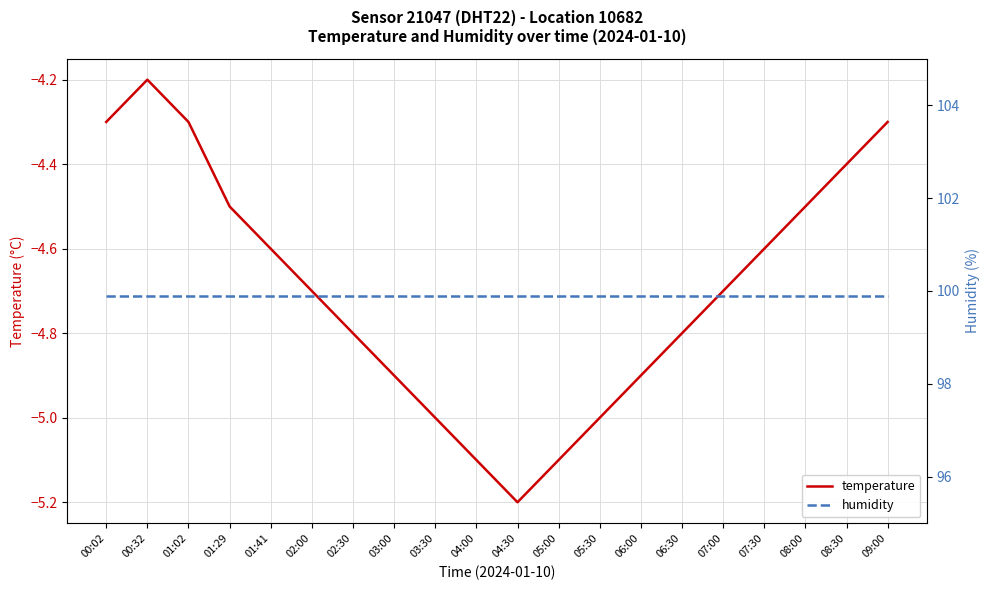

Is it true that temperature equals -2.1 at 03:00?

False